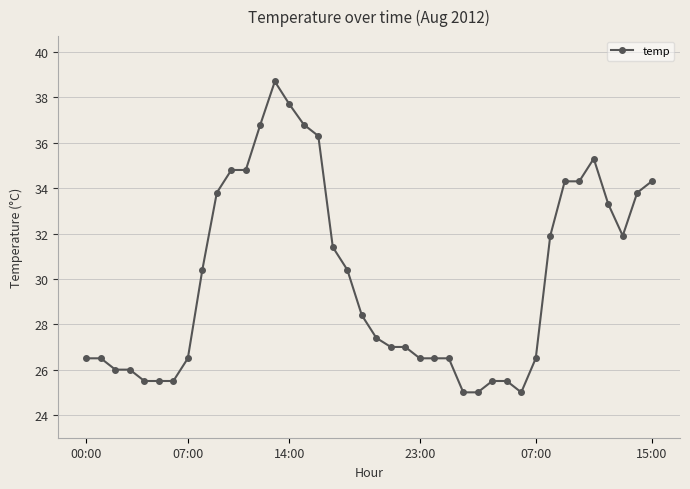

What is the greatest value displayed?

38.7